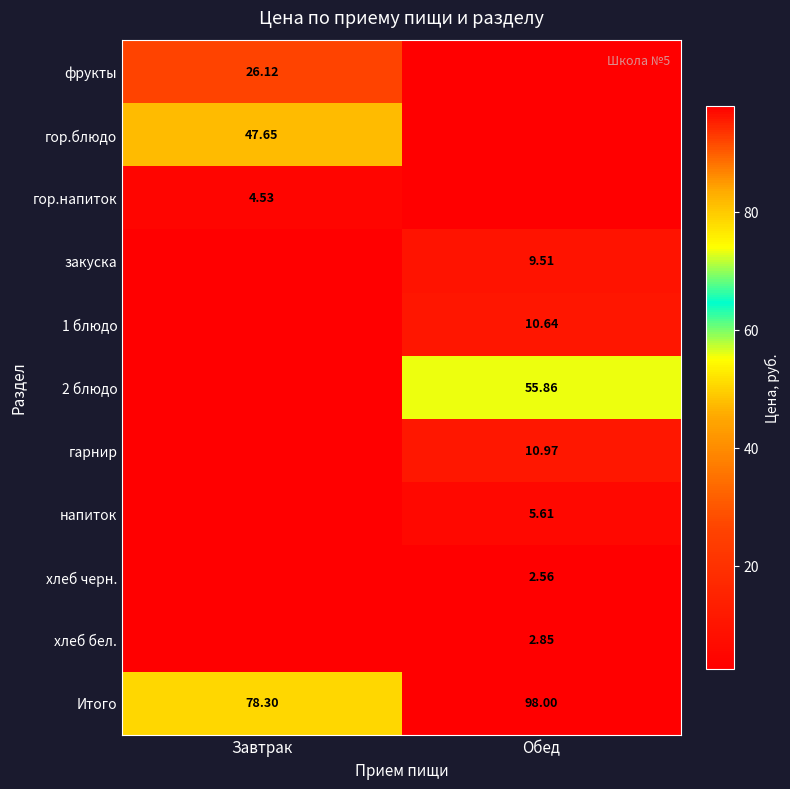

Rank the categories by Итого value from highest to lowest.

Обед, Завтрак